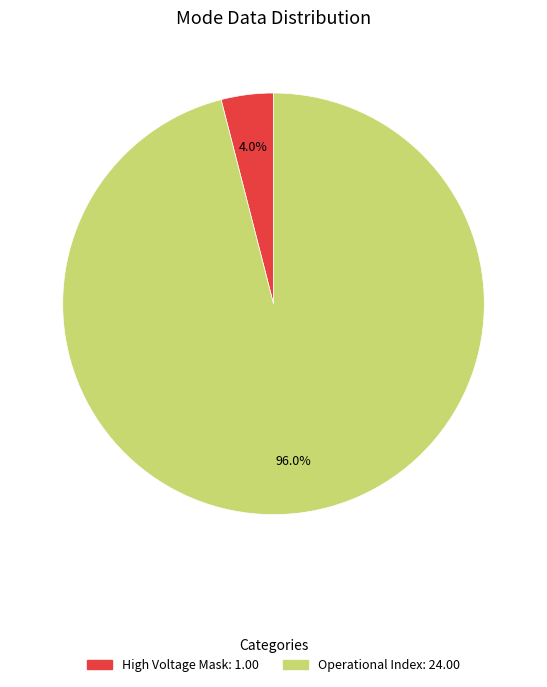

Does any single category account for the majority?

Yes